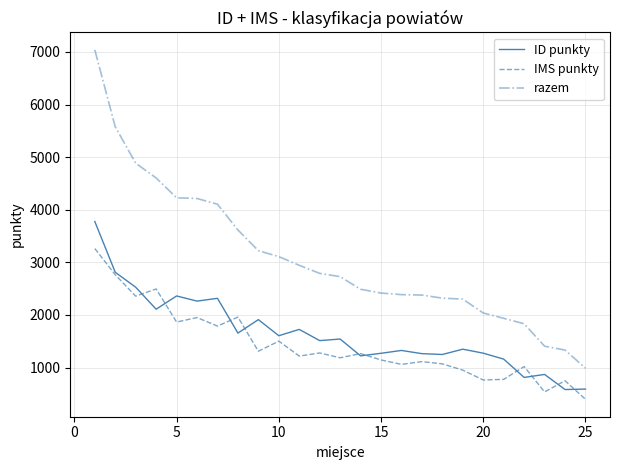

True or false: razem and ID punkty intersect in this chart.

False